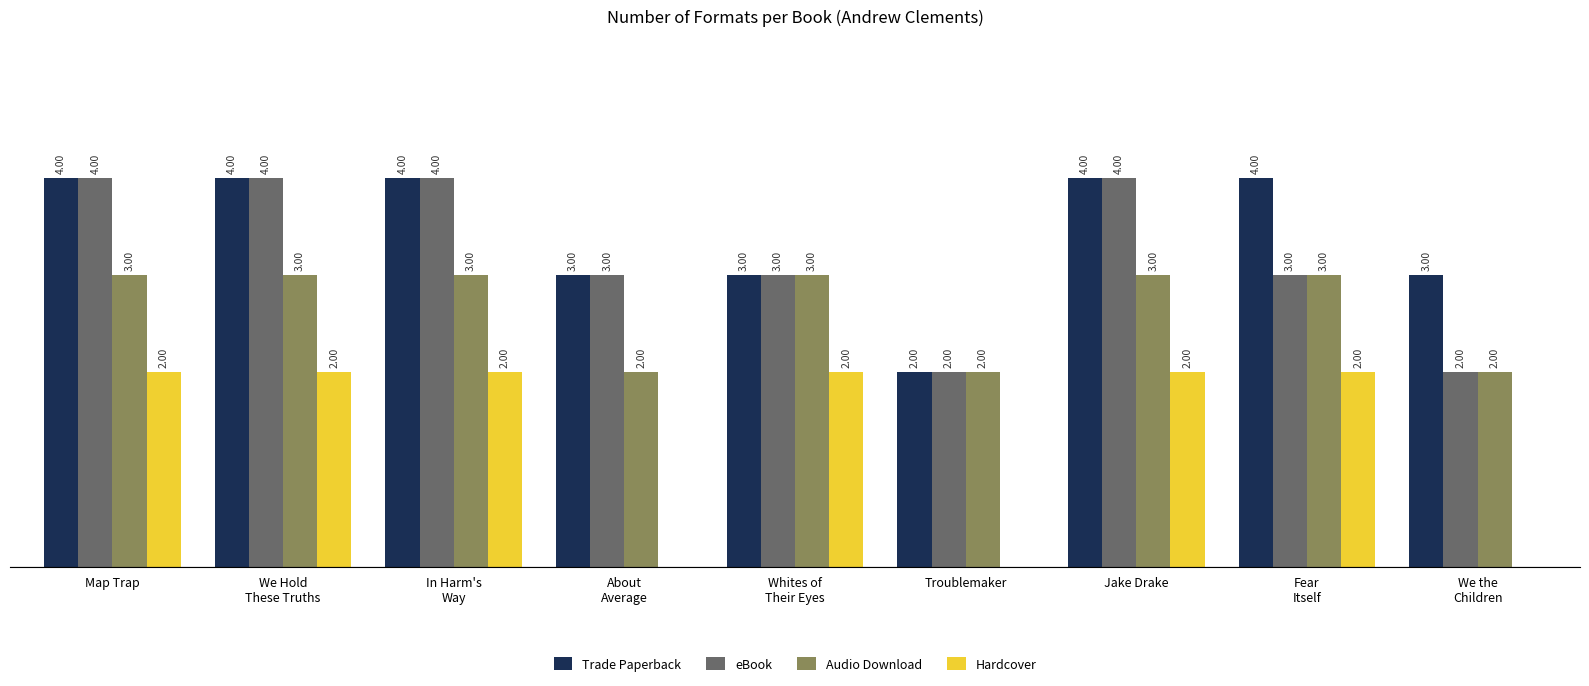

At which label does eBook first exceed 3?

Map Trap